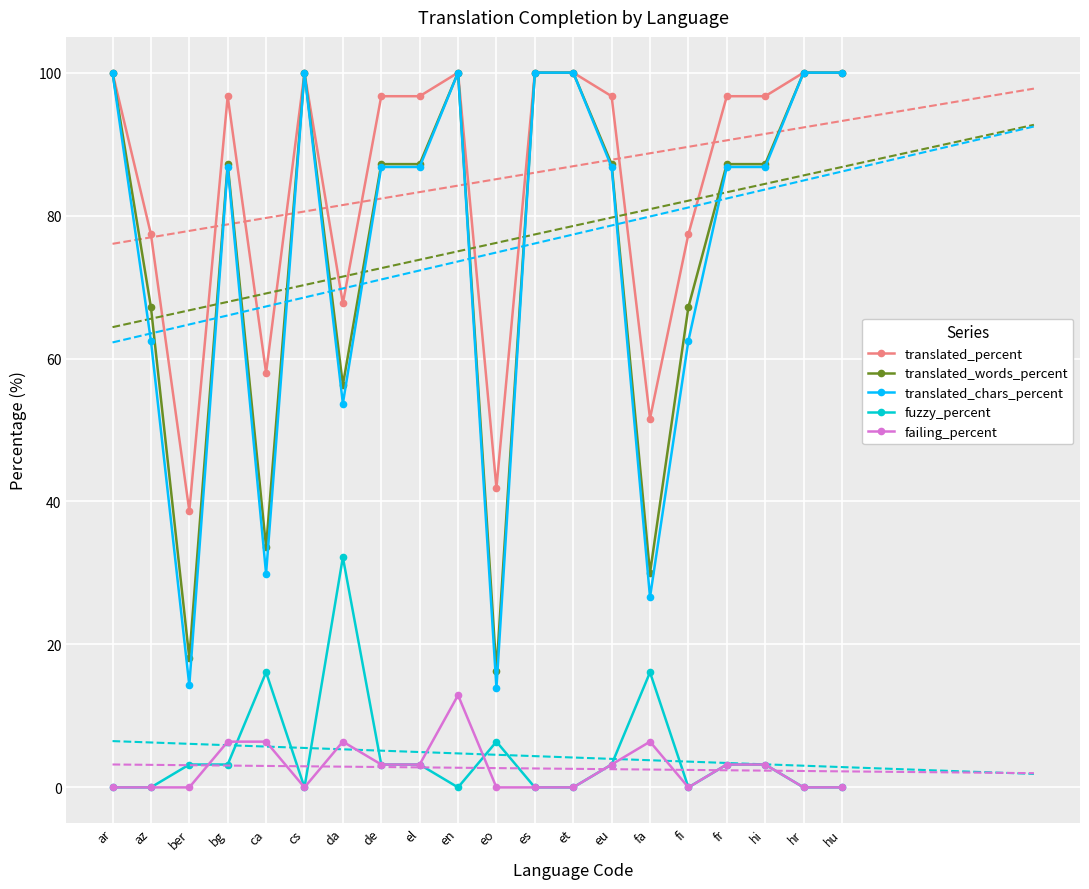

Which series changed the most between cs and de?

translated_chars_percent